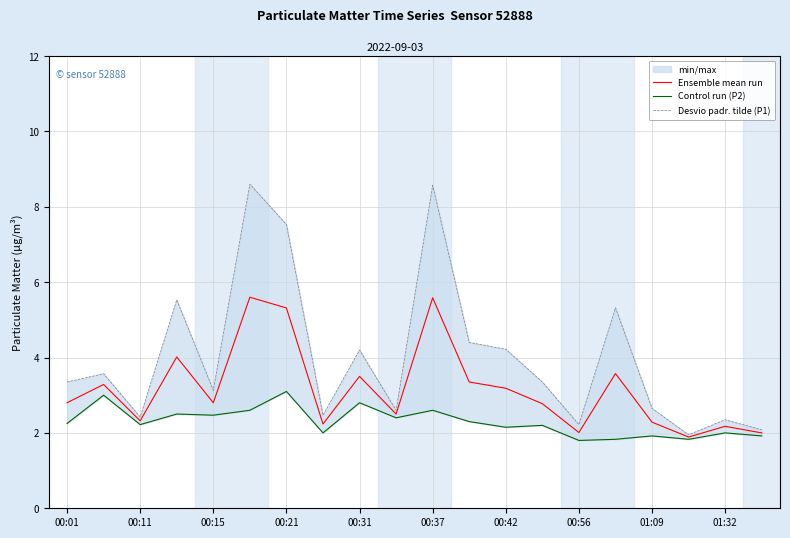

True or false: Ensemble mean run has a value of 2.0 at 00:56.

True